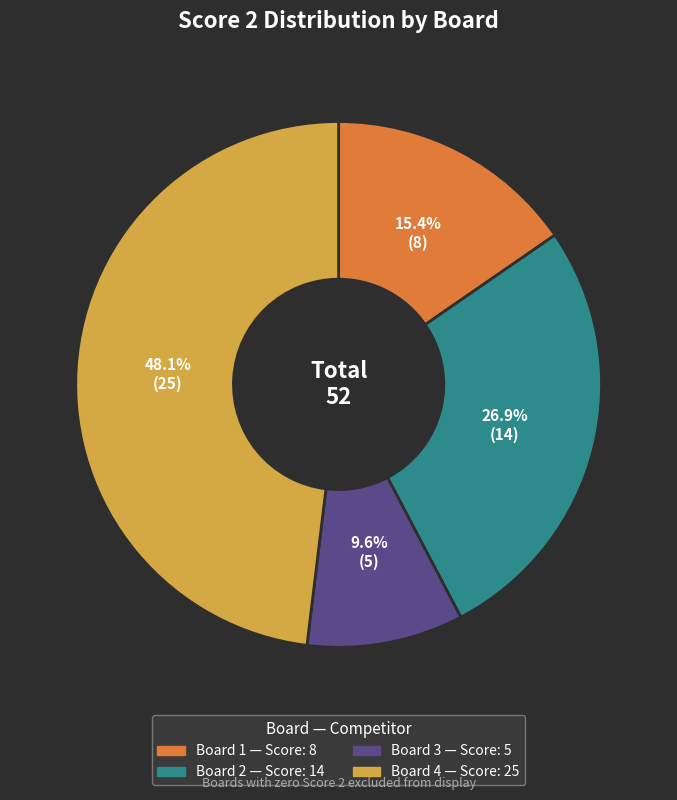

Is there a majority slice in this chart?

No